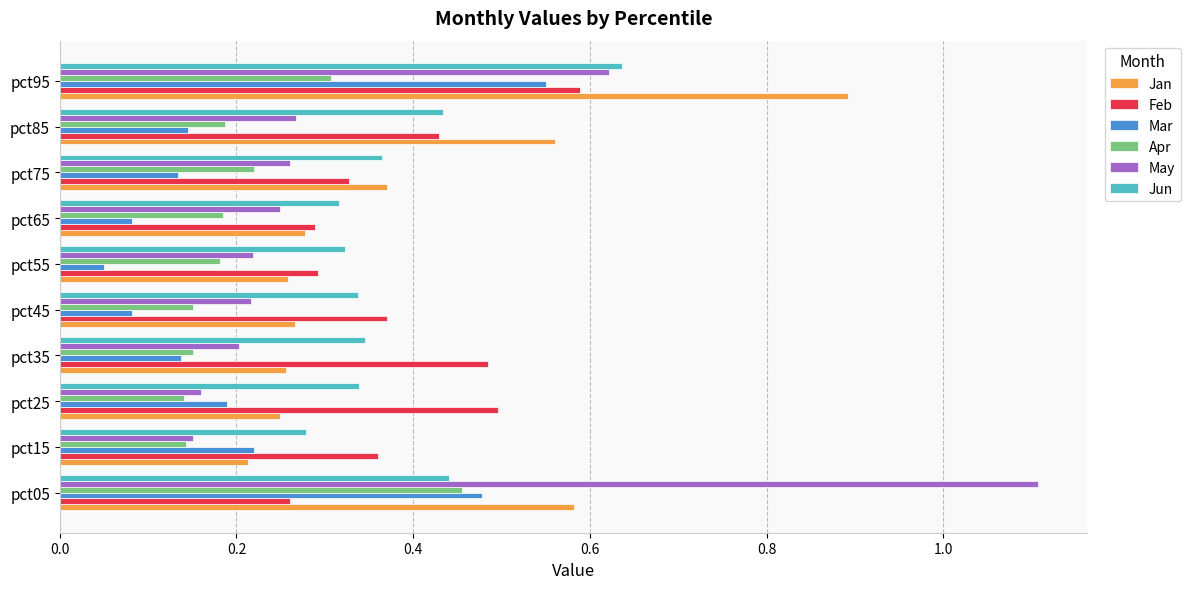

At which category does the chart reach its peak across all series?

pct05